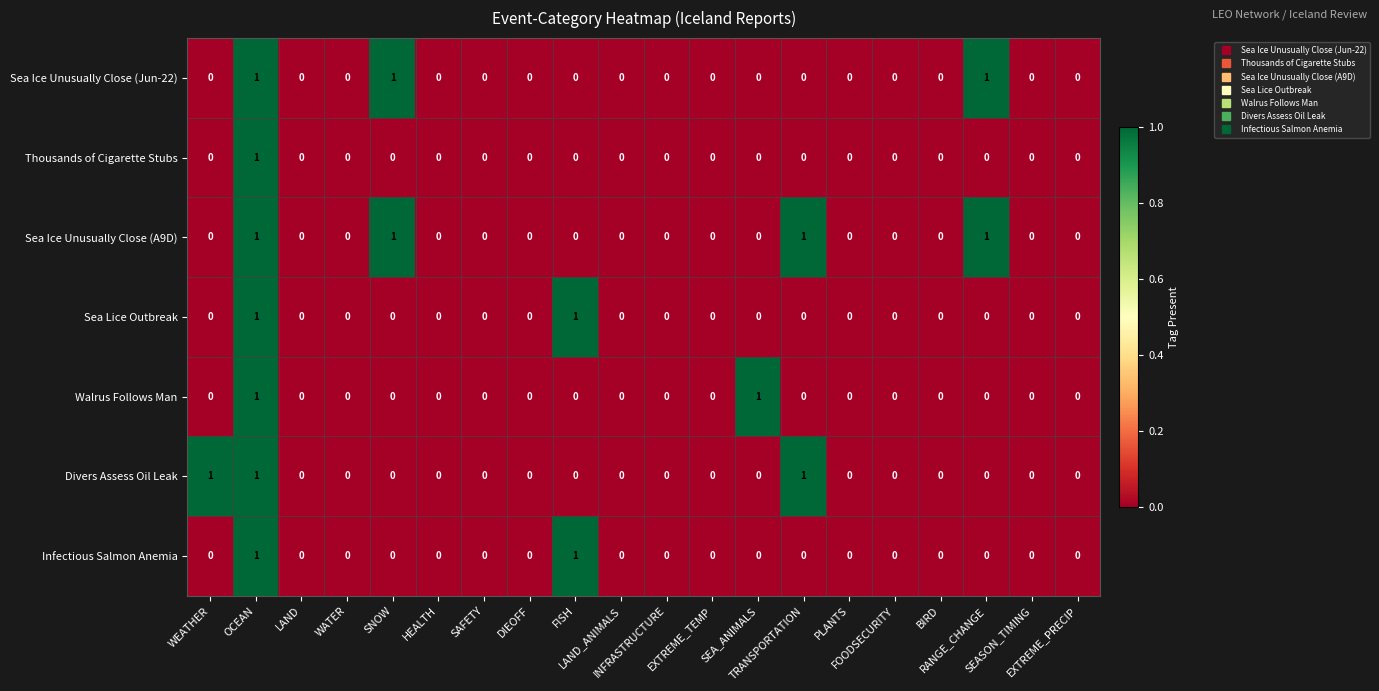

How many series are shown in this chart?

7